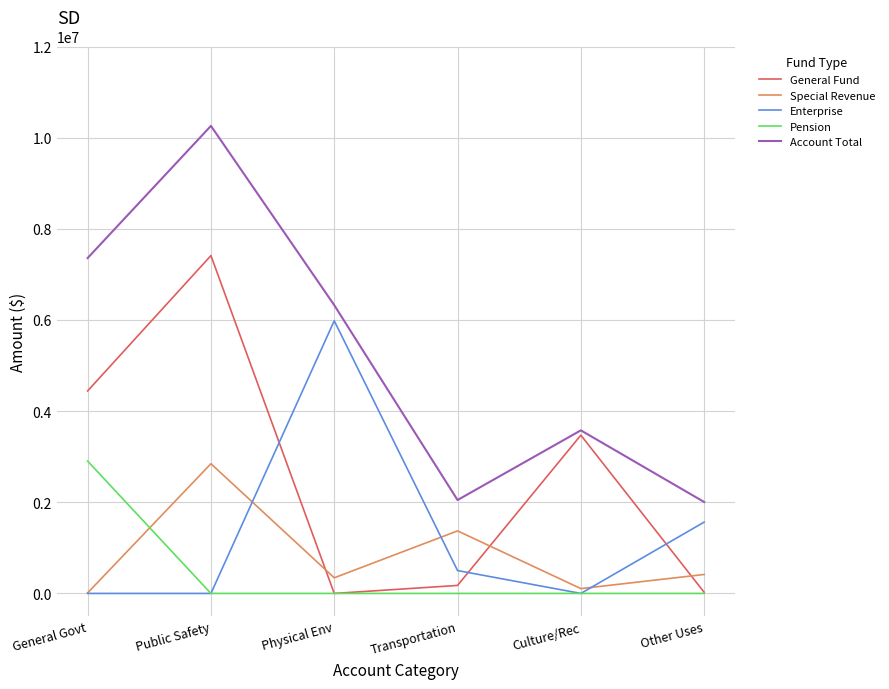

Which series has the widest spread of values?

Account Total